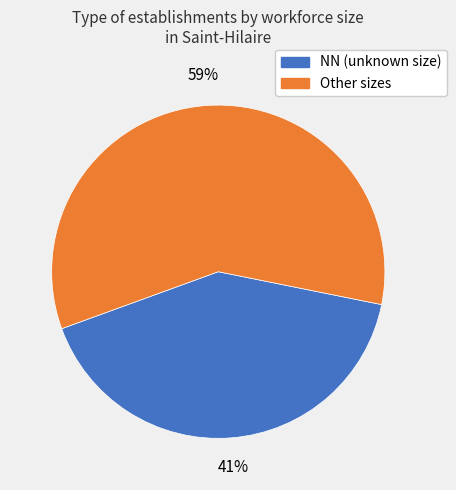

Is there any slice that represents more than half of the pie?

Yes